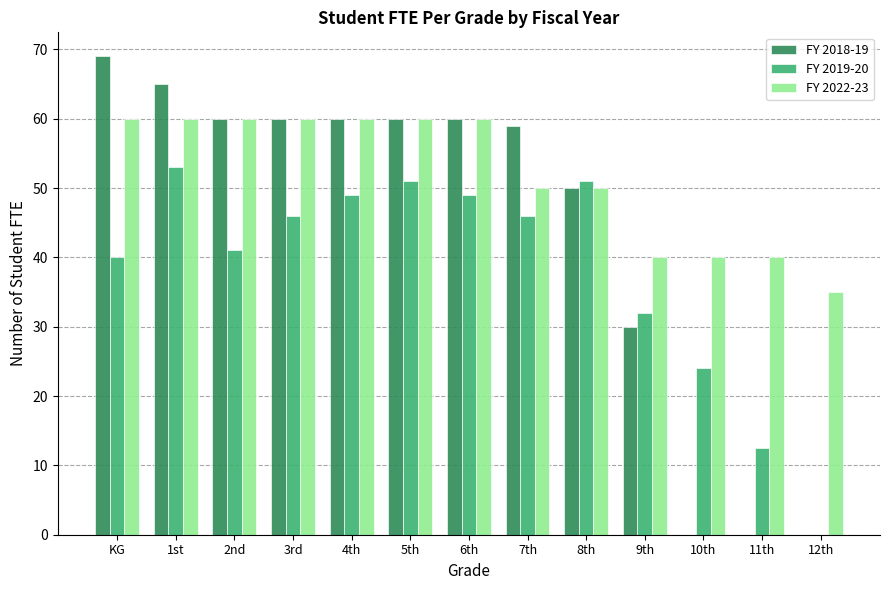

Reading right to left, list all the values displayed in this chart.

FY 2018-19: 0.0	0.0	0.0	30.0	50.0	59.0	60.0	60.0	60.0	60.0	60.0	65.0	69.0
FY 2019-20: 0.0	12.5	24.0	32.0	51.0	46.0	49.0	51.0	49.0	46.0	41.0	53.0	40.0
FY 2022-23: 35.0	40.0	40.0	40.0	50.0	50.0	60.0	60.0	60.0	60.0	60.0	60.0	60.0